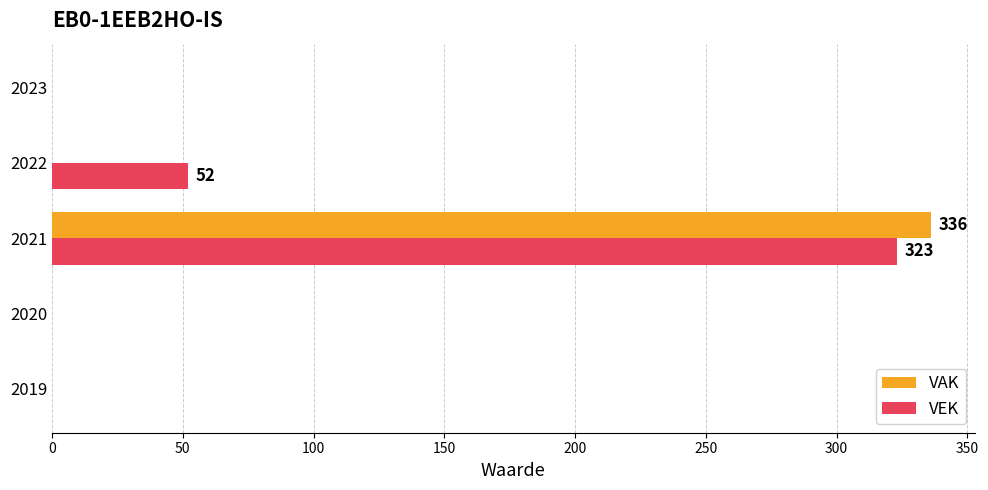

At which category is the sum across all series the highest?

2021